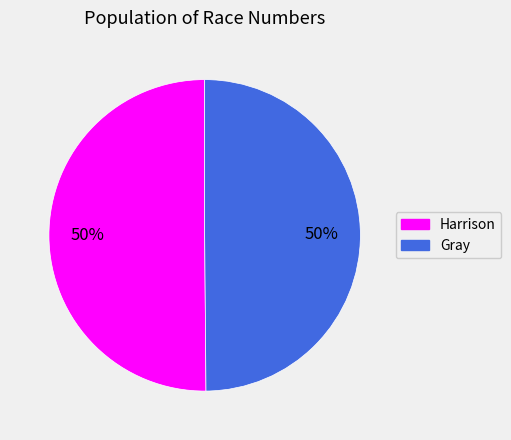

What percentage is the Gray slice, to the nearest percent?

50%